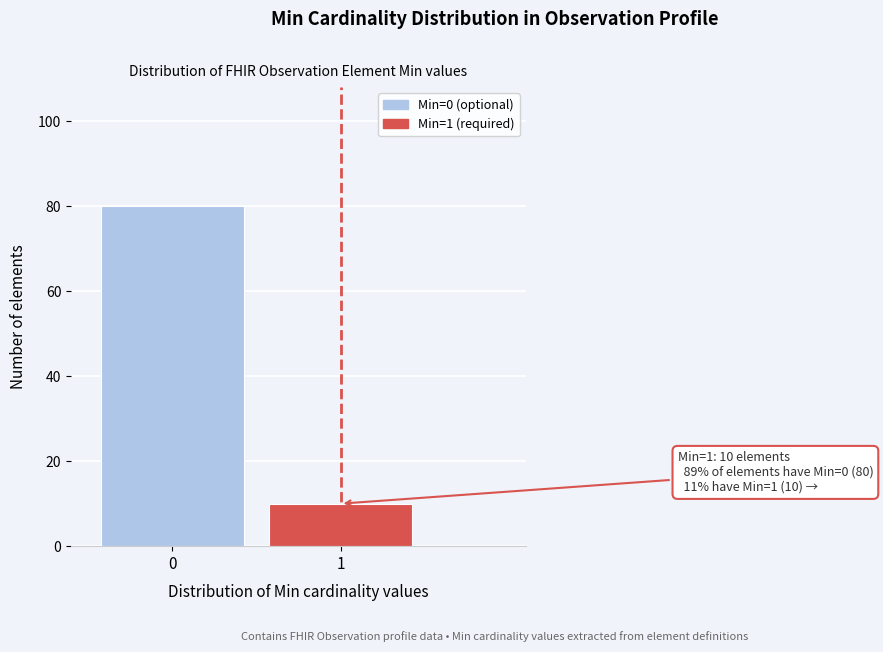

Reading right to left, extract all data points from this chart.

1=10	0=80